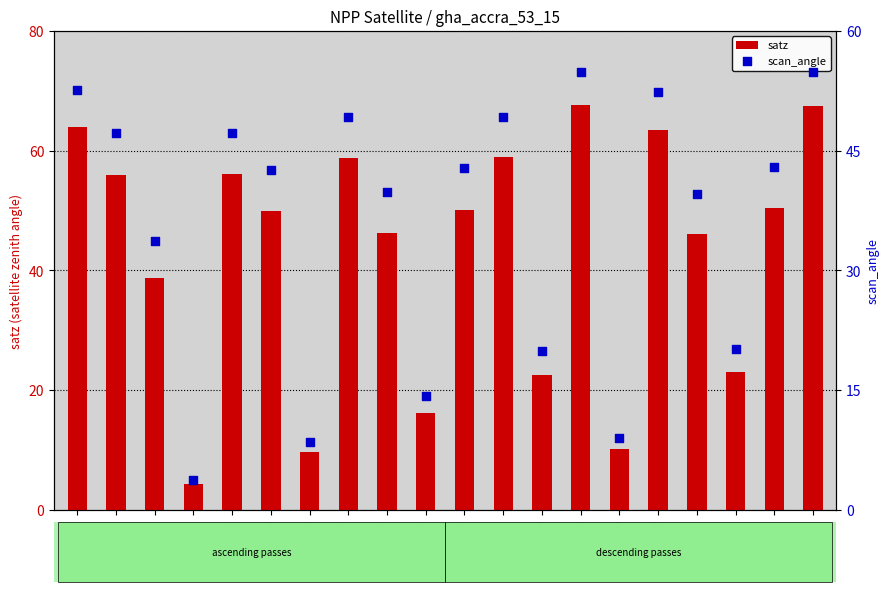

What are all the series names shown in the legend?

satz, scan_angle